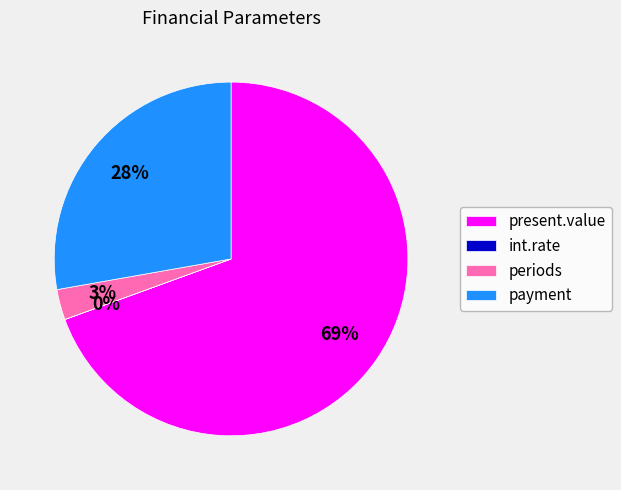

Is there a majority slice in this chart?

Yes